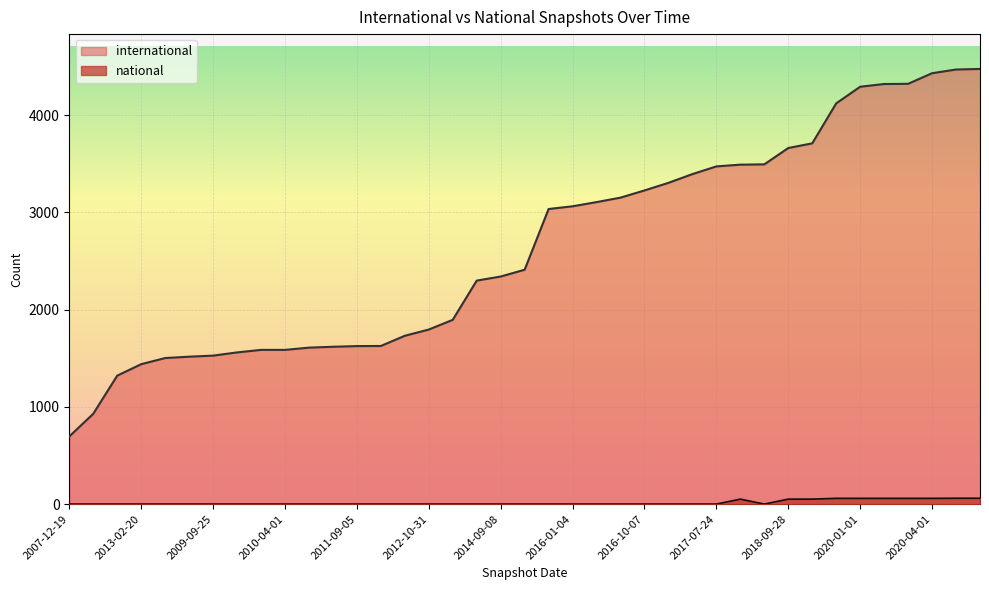

What is the sum of the national values at 2016-07-04 and 2019-07-01?

61